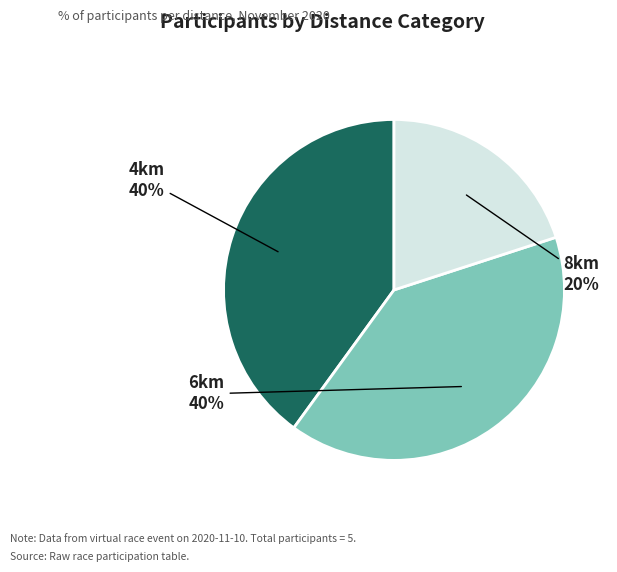

How many segments does this pie chart have?

3